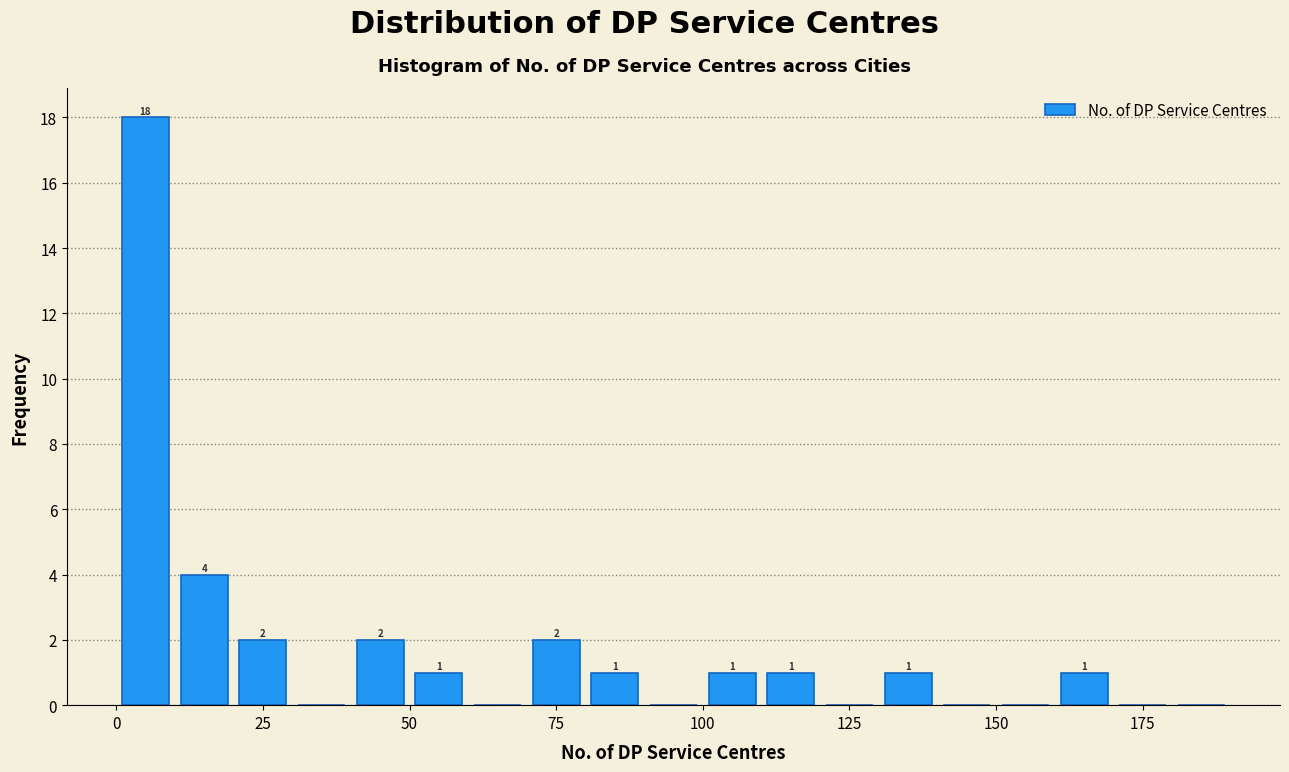

Read against the x-axis, roughly where is the centre of the tallest bar?

5